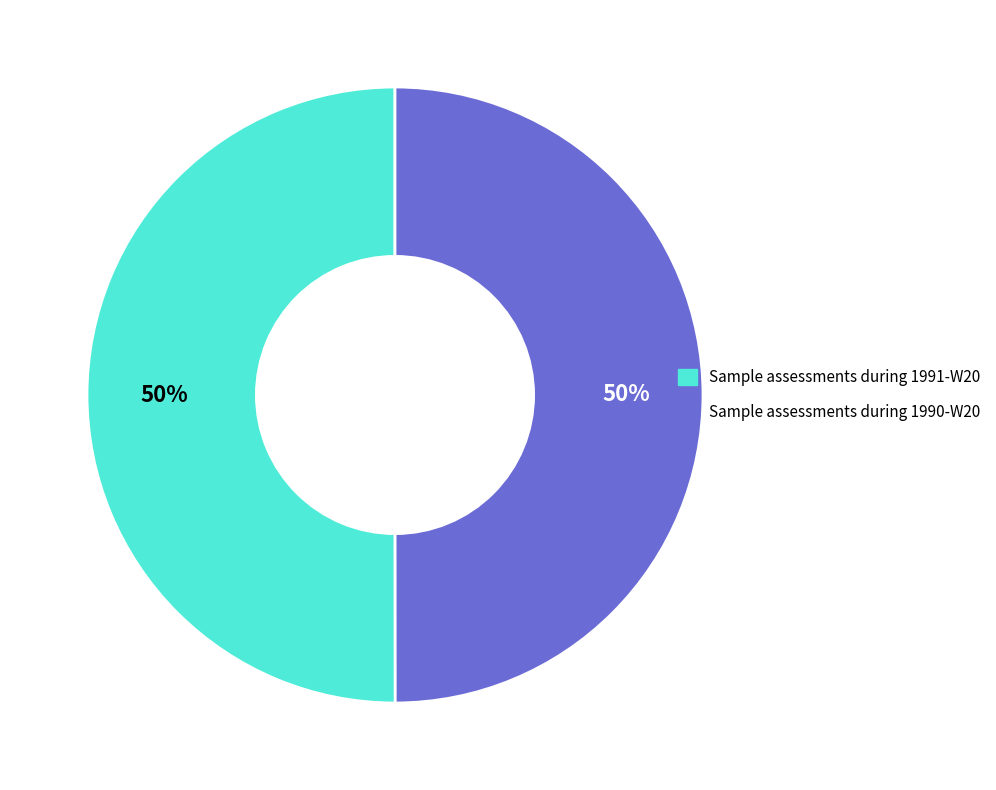

To the nearest percent, what is the average slice percentage?

50%